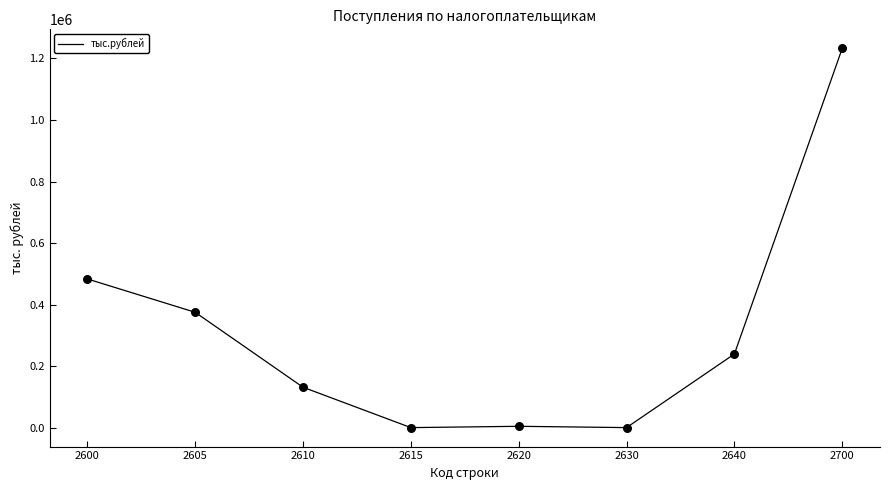

Between 2615 and 2610, which is larger?

2610